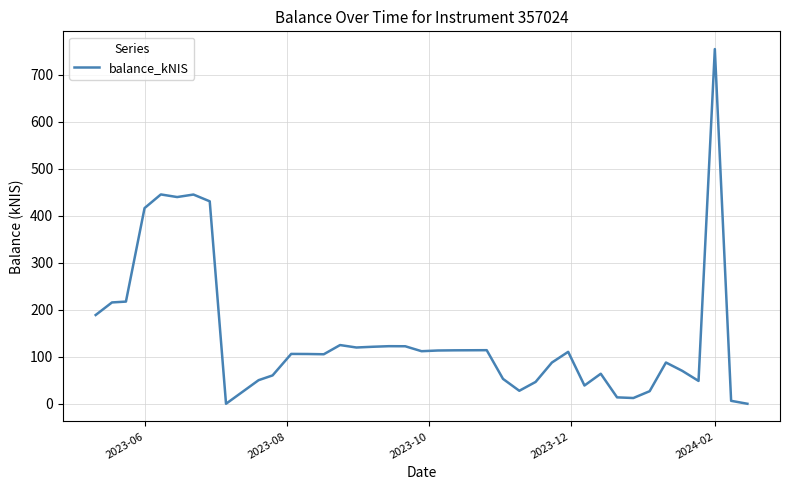

What is the maximum value shown in the chart?

754.4